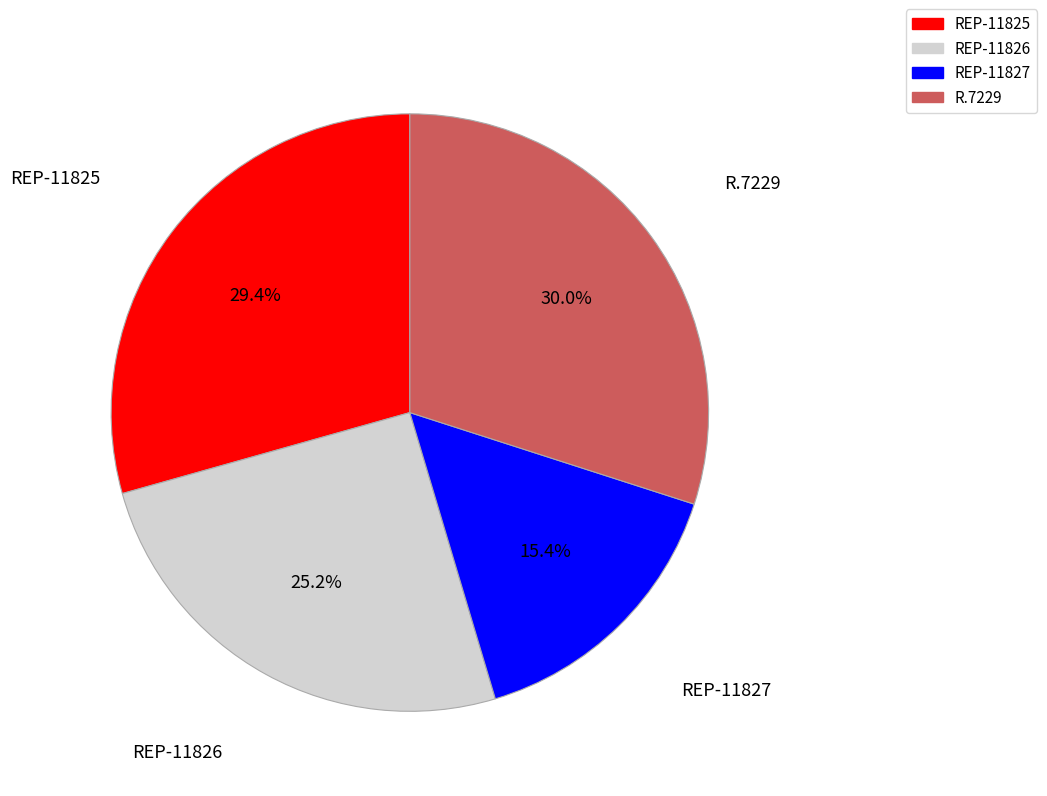

Is REP-11827 the majority of the pie?

No